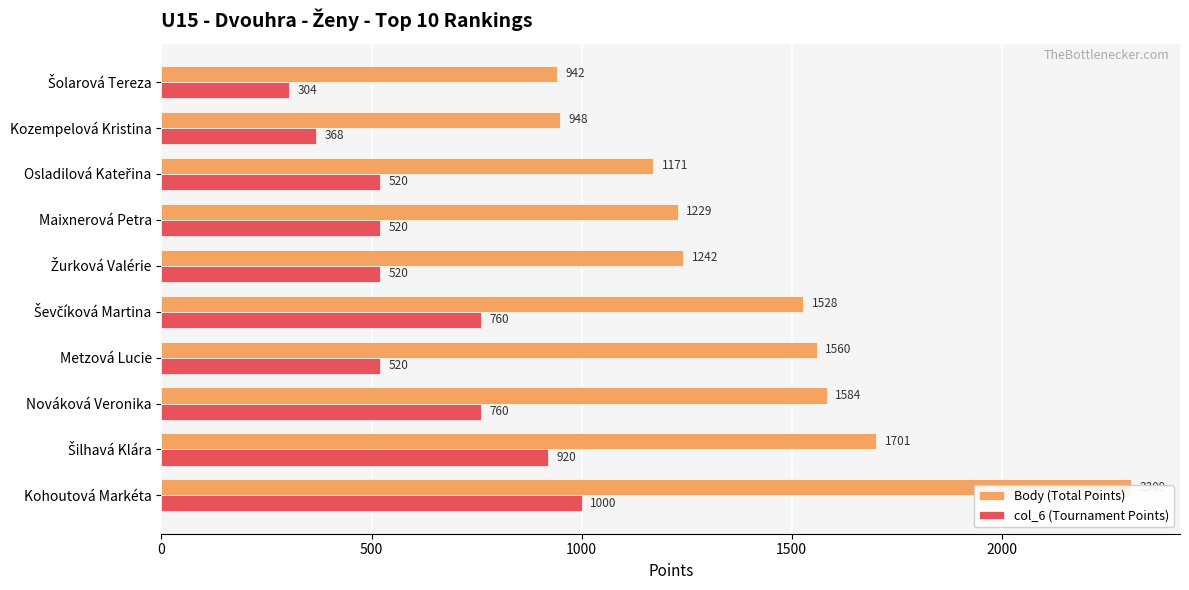

Reading left to right, what are all the values shown in this chart?

Body (Total Points): 2309	1701	1584	1560	1528	1242	1229	1171	948	942
col_6 (Tournament Points): 1000	920	760	520	760	520	520	520	368	304